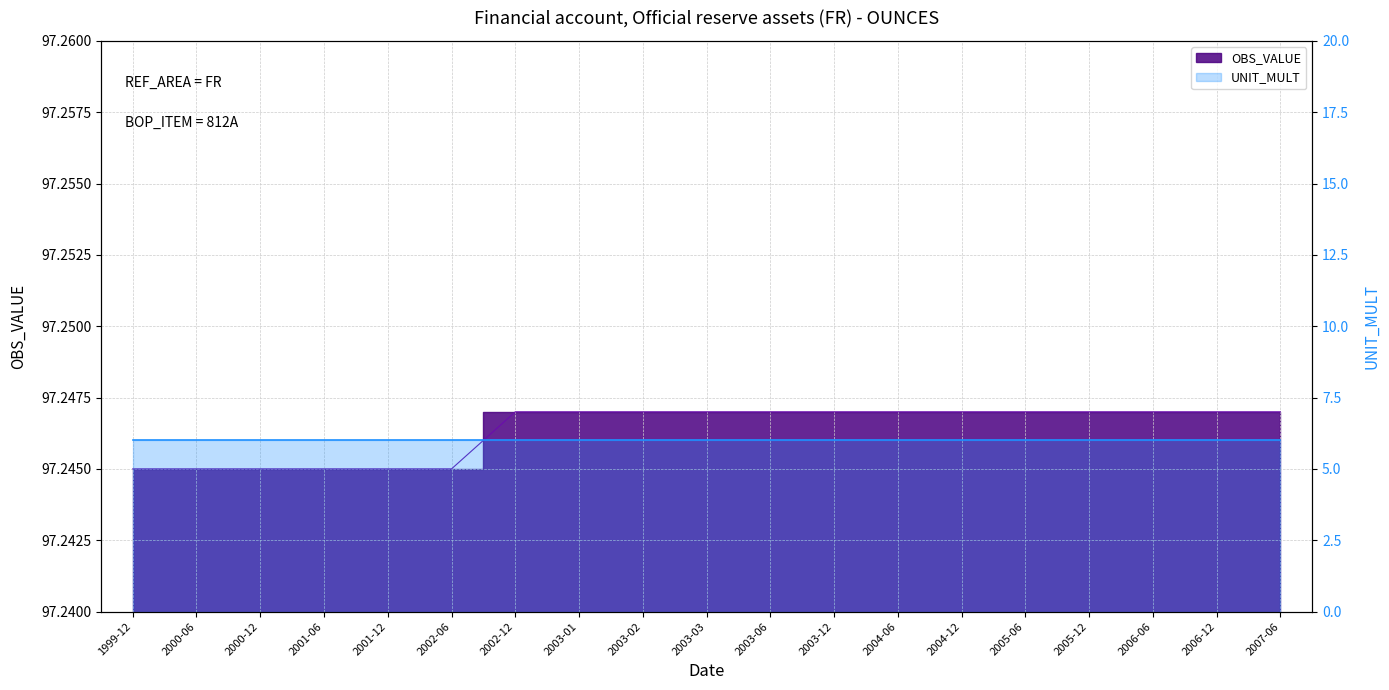

The chart shows a value of 158.3 at 2006-12. True or false?

False